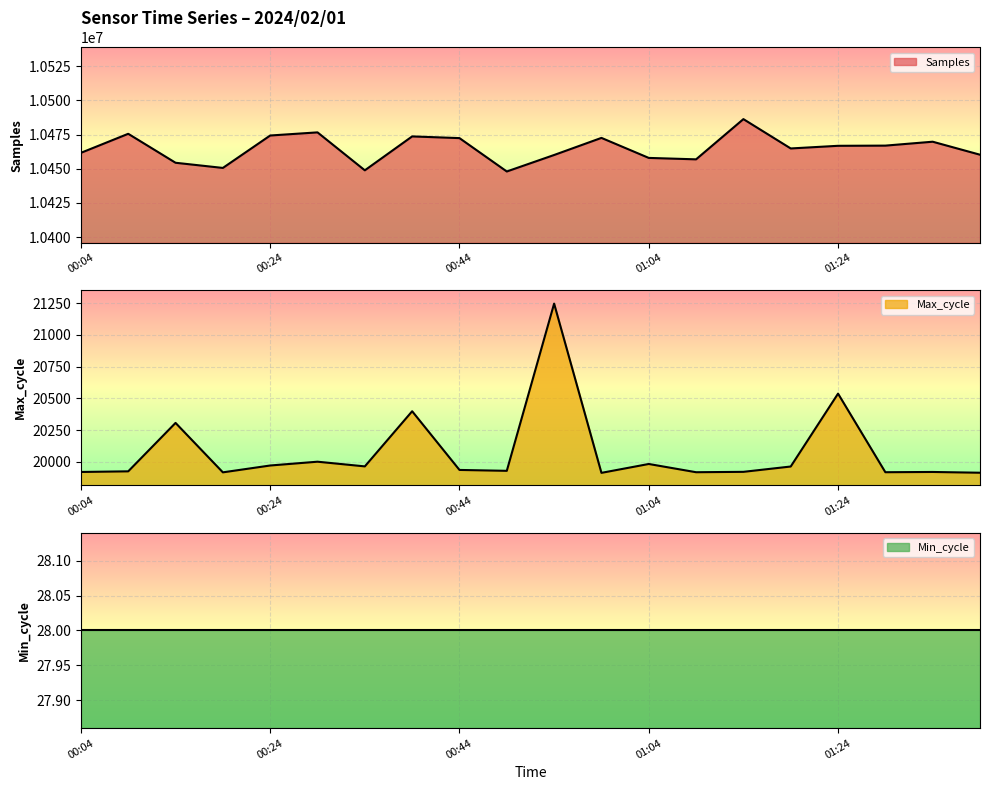

What is the value of the Max_cycle point at the 18th from the left?

19917